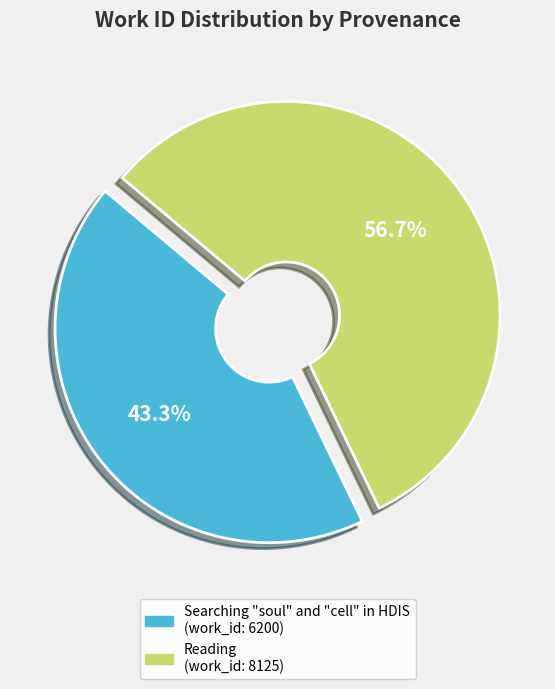

True or false: Searching "soul" and "cell" in HDIS accounts for 55% of the total.

False